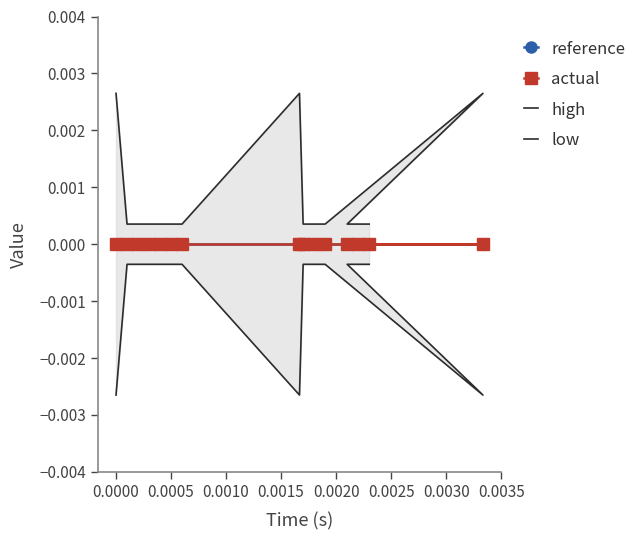

Count the number of categories in the chart.

15